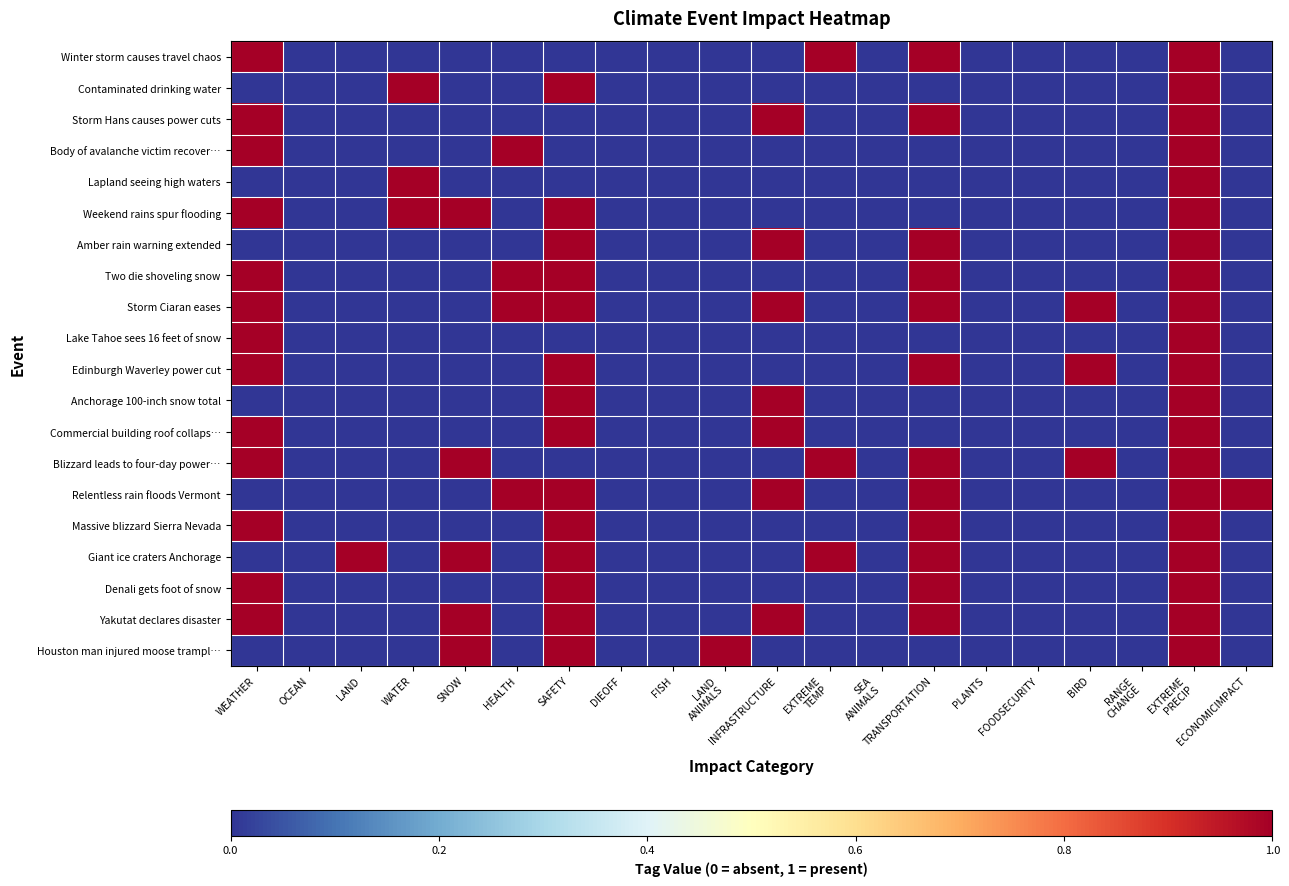

Reading right to left, transcribe all the data shown in this chart.

Winter storm causes travel chaos: ECONOMICIMPACT=0	EXTREME
PRECIP=1	RANGE
CHANGE=0	BIRD=0	FOODSECURITY=0	PLANTS=0	TRANSPORTATION=1	SEA
ANIMALS=0	EXTREME
TEMP=1	INFRASTRUCTURE=0	LAND
ANIMALS=0	FISH=0	DIEOFF=0	SAFETY=0	HEALTH=0	SNOW=0	WATER=0	LAND=0	OCEAN=0	WEATHER=1
Contaminated drinking water: ECONOMICIMPACT=0	EXTREME
PRECIP=1	RANGE
CHANGE=0	BIRD=0	FOODSECURITY=0	PLANTS=0	TRANSPORTATION=0	SEA
ANIMALS=0	EXTREME
TEMP=0	INFRASTRUCTURE=0	LAND
ANIMALS=0	FISH=0	DIEOFF=0	SAFETY=1	HEALTH=0	SNOW=0	WATER=1	LAND=0	OCEAN=0	WEATHER=0
Storm Hans causes power cuts: ECONOMICIMPACT=0	EXTREME
PRECIP=1	RANGE
CHANGE=0	BIRD=0	FOODSECURITY=0	PLANTS=0	TRANSPORTATION=1	SEA
ANIMALS=0	EXTREME
TEMP=0	INFRASTRUCTURE=1	LAND
ANIMALS=0	FISH=0	DIEOFF=0	SAFETY=0	HEALTH=0	SNOW=0	WATER=0	LAND=0	OCEAN=0	WEATHER=1
Body of avalanche victim recover…: ECONOMICIMPACT=0	EXTREME
PRECIP=1	RANGE
CHANGE=0	BIRD=0	FOODSECURITY=0	PLANTS=0	TRANSPORTATION=0	SEA
ANIMALS=0	EXTREME
TEMP=0	INFRASTRUCTURE=0	LAND
ANIMALS=0	FISH=0	DIEOFF=0	SAFETY=0	HEALTH=1	SNOW=0	WATER=0	LAND=0	OCEAN=0	WEATHER=1
Lapland seeing high waters: ECONOMICIMPACT=0	EXTREME
PRECIP=1	RANGE
CHANGE=0	BIRD=0	FOODSECURITY=0	PLANTS=0	TRANSPORTATION=0	SEA
ANIMALS=0	EXTREME
TEMP=0	INFRASTRUCTURE=0	LAND
ANIMALS=0	FISH=0	DIEOFF=0	SAFETY=0	HEALTH=0	SNOW=0	WATER=1	LAND=0	OCEAN=0	WEATHER=0
Weekend rains spur flooding: ECONOMICIMPACT=0	EXTREME
PRECIP=1	RANGE
CHANGE=0	BIRD=0	FOODSECURITY=0	PLANTS=0	TRANSPORTATION=0	SEA
ANIMALS=0	EXTREME
TEMP=0	INFRASTRUCTURE=0	LAND
ANIMALS=0	FISH=0	DIEOFF=0	SAFETY=1	HEALTH=0	SNOW=1	WATER=1	LAND=0	OCEAN=0	WEATHER=1
Amber rain warning extended: ECONOMICIMPACT=0	EXTREME
PRECIP=1	RANGE
CHANGE=0	BIRD=0	FOODSECURITY=0	PLANTS=0	TRANSPORTATION=1	SEA
ANIMALS=0	EXTREME
TEMP=0	INFRASTRUCTURE=1	LAND
ANIMALS=0	FISH=0	DIEOFF=0	SAFETY=1	HEALTH=0	SNOW=0	WATER=0	LAND=0	OCEAN=0	WEATHER=0
Two die shoveling snow: ECONOMICIMPACT=0	EXTREME
PRECIP=1	RANGE
CHANGE=0	BIRD=0	FOODSECURITY=0	PLANTS=0	TRANSPORTATION=1	SEA
ANIMALS=0	EXTREME
TEMP=0	INFRASTRUCTURE=0	LAND
ANIMALS=0	FISH=0	DIEOFF=0	SAFETY=1	HEALTH=1	SNOW=0	WATER=0	LAND=0	OCEAN=0	WEATHER=1
Storm Ciaran eases: ECONOMICIMPACT=0	EXTREME
PRECIP=1	RANGE
CHANGE=0	BIRD=1	FOODSECURITY=0	PLANTS=0	TRANSPORTATION=1	SEA
ANIMALS=0	EXTREME
TEMP=0	INFRASTRUCTURE=1	LAND
ANIMALS=0	FISH=0	DIEOFF=0	SAFETY=1	HEALTH=1	SNOW=0	WATER=0	LAND=0	OCEAN=0	WEATHER=1
Lake Tahoe sees 16 feet of snow: ECONOMICIMPACT=0	EXTREME
PRECIP=1	RANGE
CHANGE=0	BIRD=0	FOODSECURITY=0	PLANTS=0	TRANSPORTATION=0	SEA
ANIMALS=0	EXTREME
TEMP=0	INFRASTRUCTURE=0	LAND
ANIMALS=0	FISH=0	DIEOFF=0	SAFETY=0	HEALTH=0	SNOW=0	WATER=0	LAND=0	OCEAN=0	WEATHER=1
Edinburgh Waverley power cut: ECONOMICIMPACT=0	EXTREME
PRECIP=1	RANGE
CHANGE=0	BIRD=1	FOODSECURITY=0	PLANTS=0	TRANSPORTATION=1	SEA
ANIMALS=0	EXTREME
TEMP=0	INFRASTRUCTURE=0	LAND
ANIMALS=0	FISH=0	DIEOFF=0	SAFETY=1	HEALTH=0	SNOW=0	WATER=0	LAND=0	OCEAN=0	WEATHER=1
Anchorage 100-inch snow total: ECONOMICIMPACT=0	EXTREME
PRECIP=1	RANGE
CHANGE=0	BIRD=0	FOODSECURITY=0	PLANTS=0	TRANSPORTATION=0	SEA
ANIMALS=0	EXTREME
TEMP=0	INFRASTRUCTURE=1	LAND
ANIMALS=0	FISH=0	DIEOFF=0	SAFETY=1	HEALTH=0	SNOW=0	WATER=0	LAND=0	OCEAN=0	WEATHER=0
Commercial building roof collaps…: ECONOMICIMPACT=0	EXTREME
PRECIP=1	RANGE
CHANGE=0	BIRD=0	FOODSECURITY=0	PLANTS=0	TRANSPORTATION=0	SEA
ANIMALS=0	EXTREME
TEMP=0	INFRASTRUCTURE=1	LAND
ANIMALS=0	FISH=0	DIEOFF=0	SAFETY=1	HEALTH=0	SNOW=0	WATER=0	LAND=0	OCEAN=0	WEATHER=1
Blizzard leads to four-day power…: ECONOMICIMPACT=0	EXTREME
PRECIP=1	RANGE
CHANGE=0	BIRD=1	FOODSECURITY=0	PLANTS=0	TRANSPORTATION=1	SEA
ANIMALS=0	EXTREME
TEMP=1	INFRASTRUCTURE=0	LAND
ANIMALS=0	FISH=0	DIEOFF=0	SAFETY=0	HEALTH=0	SNOW=1	WATER=0	LAND=0	OCEAN=0	WEATHER=1
Relentless rain floods Vermont: ECONOMICIMPACT=1	EXTREME
PRECIP=1	RANGE
CHANGE=0	BIRD=0	FOODSECURITY=0	PLANTS=0	TRANSPORTATION=1	SEA
ANIMALS=0	EXTREME
TEMP=0	INFRASTRUCTURE=1	LAND
ANIMALS=0	FISH=0	DIEOFF=0	SAFETY=1	HEALTH=1	SNOW=0	WATER=0	LAND=0	OCEAN=0	WEATHER=0
Massive blizzard Sierra Nevada: ECONOMICIMPACT=0	EXTREME
PRECIP=1	RANGE
CHANGE=0	BIRD=0	FOODSECURITY=0	PLANTS=0	TRANSPORTATION=1	SEA
ANIMALS=0	EXTREME
TEMP=0	INFRASTRUCTURE=0	LAND
ANIMALS=0	FISH=0	DIEOFF=0	SAFETY=1	HEALTH=0	SNOW=0	WATER=0	LAND=0	OCEAN=0	WEATHER=1
Giant ice craters Anchorage: ECONOMICIMPACT=0	EXTREME
PRECIP=1	RANGE
CHANGE=0	BIRD=0	FOODSECURITY=0	PLANTS=0	TRANSPORTATION=1	SEA
ANIMALS=0	EXTREME
TEMP=1	INFRASTRUCTURE=0	LAND
ANIMALS=0	FISH=0	DIEOFF=0	SAFETY=1	HEALTH=0	SNOW=1	WATER=0	LAND=1	OCEAN=0	WEATHER=0
Denali gets foot of snow: ECONOMICIMPACT=0	EXTREME
PRECIP=1	RANGE
CHANGE=0	BIRD=0	FOODSECURITY=0	PLANTS=0	TRANSPORTATION=1	SEA
ANIMALS=0	EXTREME
TEMP=0	INFRASTRUCTURE=0	LAND
ANIMALS=0	FISH=0	DIEOFF=0	SAFETY=1	HEALTH=0	SNOW=0	WATER=0	LAND=0	OCEAN=0	WEATHER=1
Yakutat declares disaster: ECONOMICIMPACT=0	EXTREME
PRECIP=1	RANGE
CHANGE=0	BIRD=0	FOODSECURITY=0	PLANTS=0	TRANSPORTATION=1	SEA
ANIMALS=0	EXTREME
TEMP=0	INFRASTRUCTURE=1	LAND
ANIMALS=0	FISH=0	DIEOFF=0	SAFETY=1	HEALTH=0	SNOW=1	WATER=0	LAND=0	OCEAN=0	WEATHER=1
Houston man injured moose trampl…: ECONOMICIMPACT=0	EXTREME
PRECIP=1	RANGE
CHANGE=0	BIRD=0	FOODSECURITY=0	PLANTS=0	TRANSPORTATION=0	SEA
ANIMALS=0	EXTREME
TEMP=0	INFRASTRUCTURE=0	LAND
ANIMALS=1	FISH=0	DIEOFF=0	SAFETY=1	HEALTH=0	SNOW=1	WATER=0	LAND=0	OCEAN=0	WEATHER=0